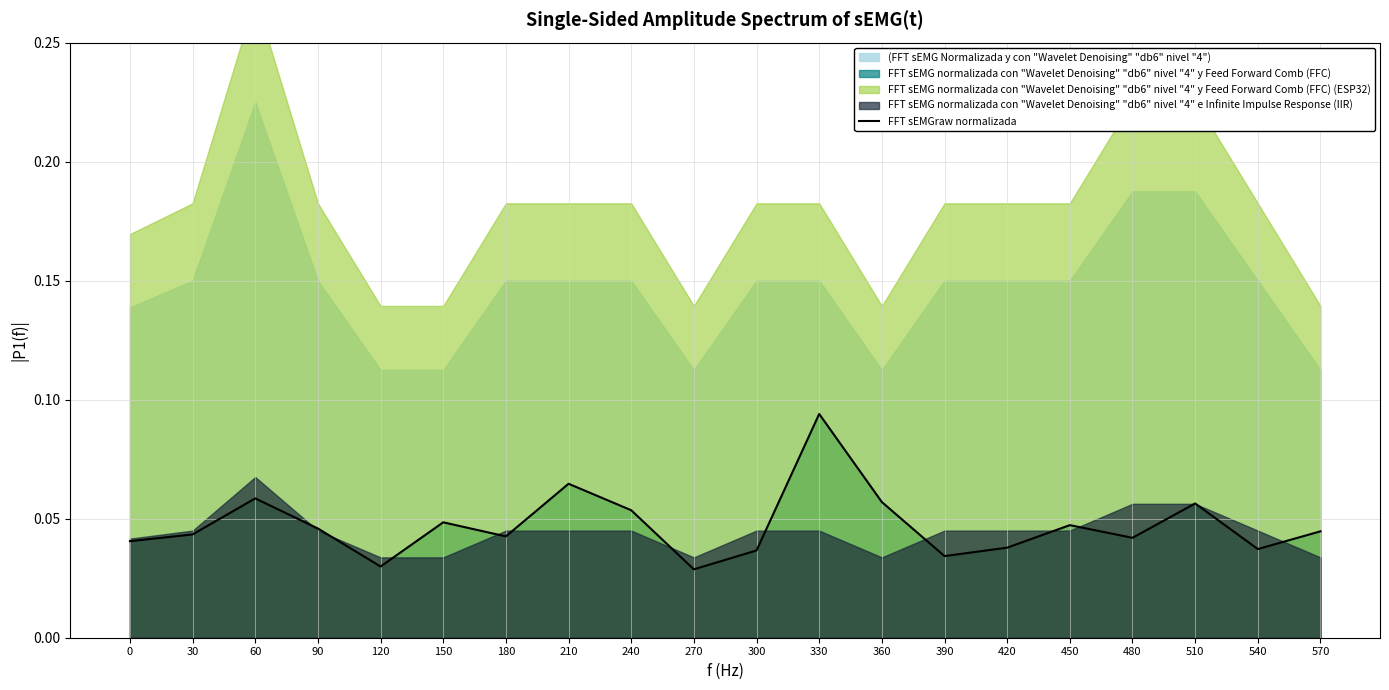

True or false: the data has more than 1 interior local peaks.

True